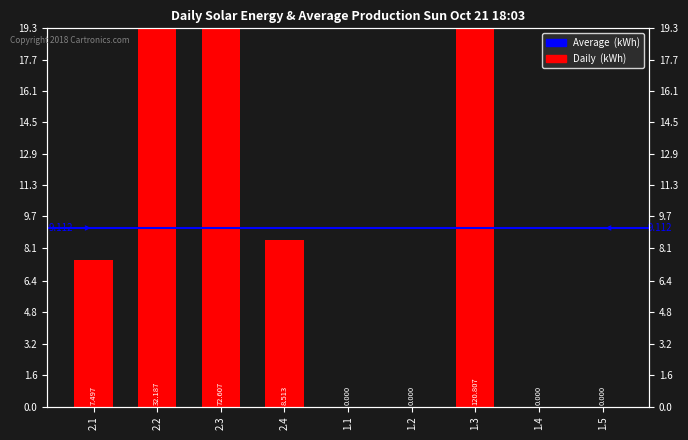

What is the difference between the maximum and minimum values?

120.8